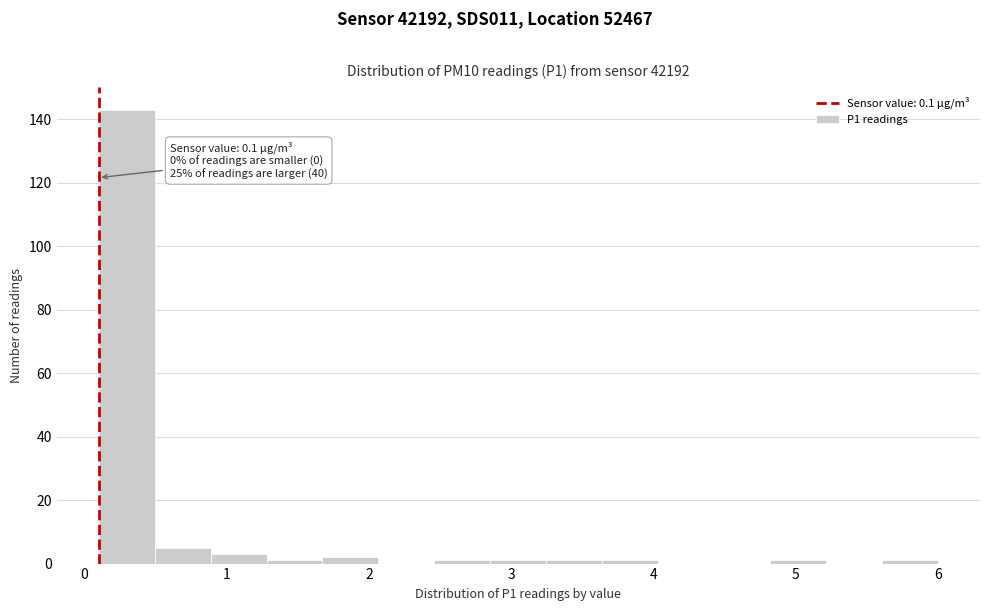

Read against the x-axis, roughly where is the centre of the tallest bar?

0.3